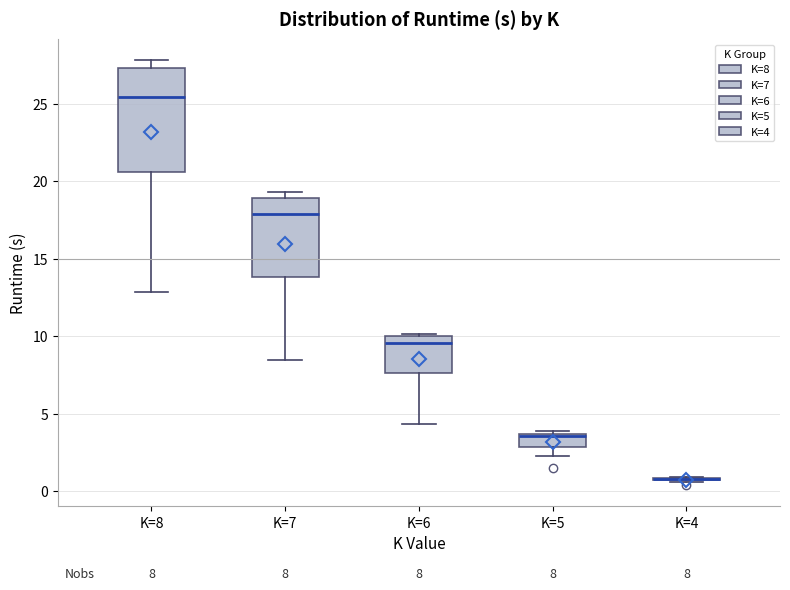

Which box is the tallest, from its lower edge to its upper edge?

K=8